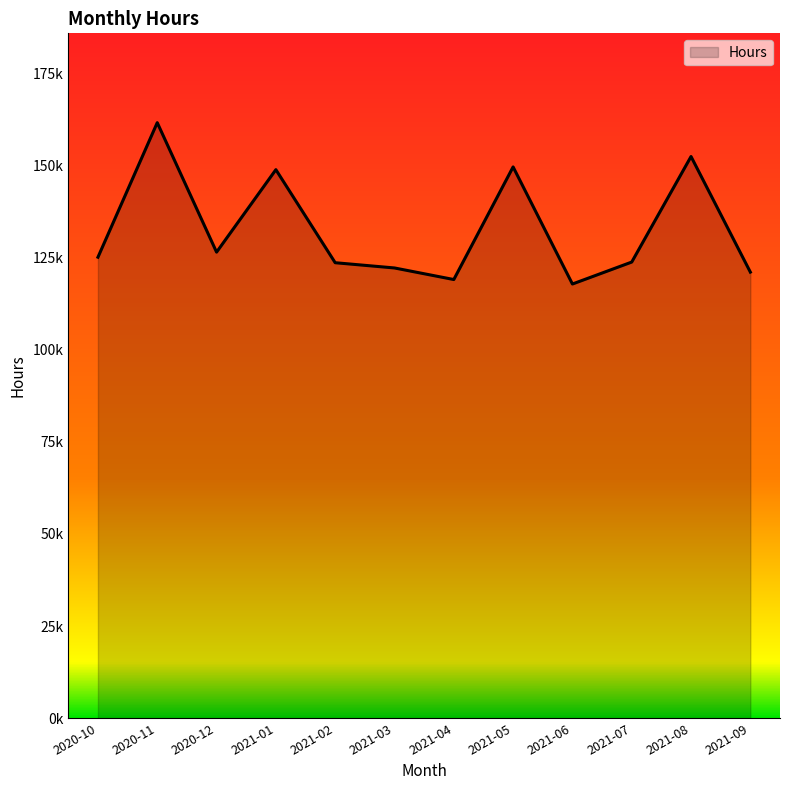

At which category does the chart reach its peak across all series?

2020-11